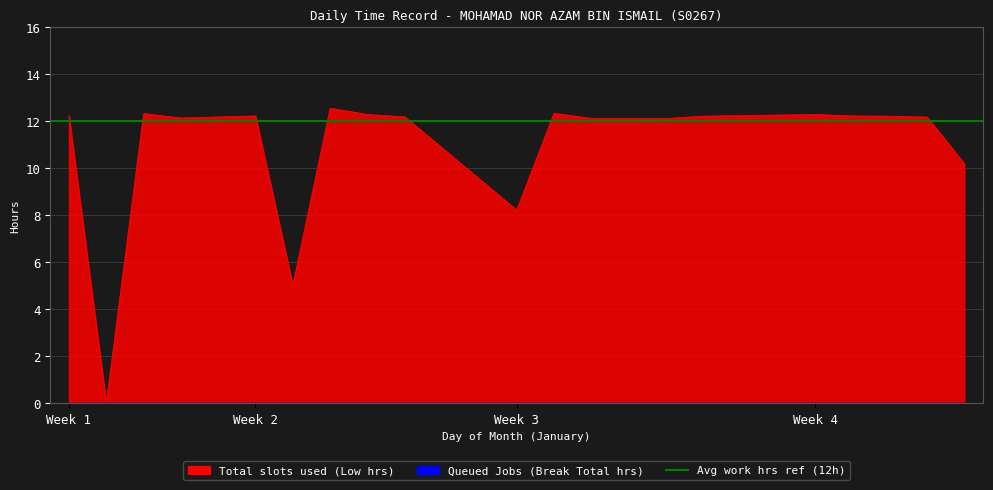

Reading left to right, extract all data points from this chart.

12.2	0.0	12.3	12.1	12.2	5.0	12.6	12.3	12.2	8.2	12.3	12.1	12.1	12.1	12.2	12.3	12.2	12.2	12.2	10.2